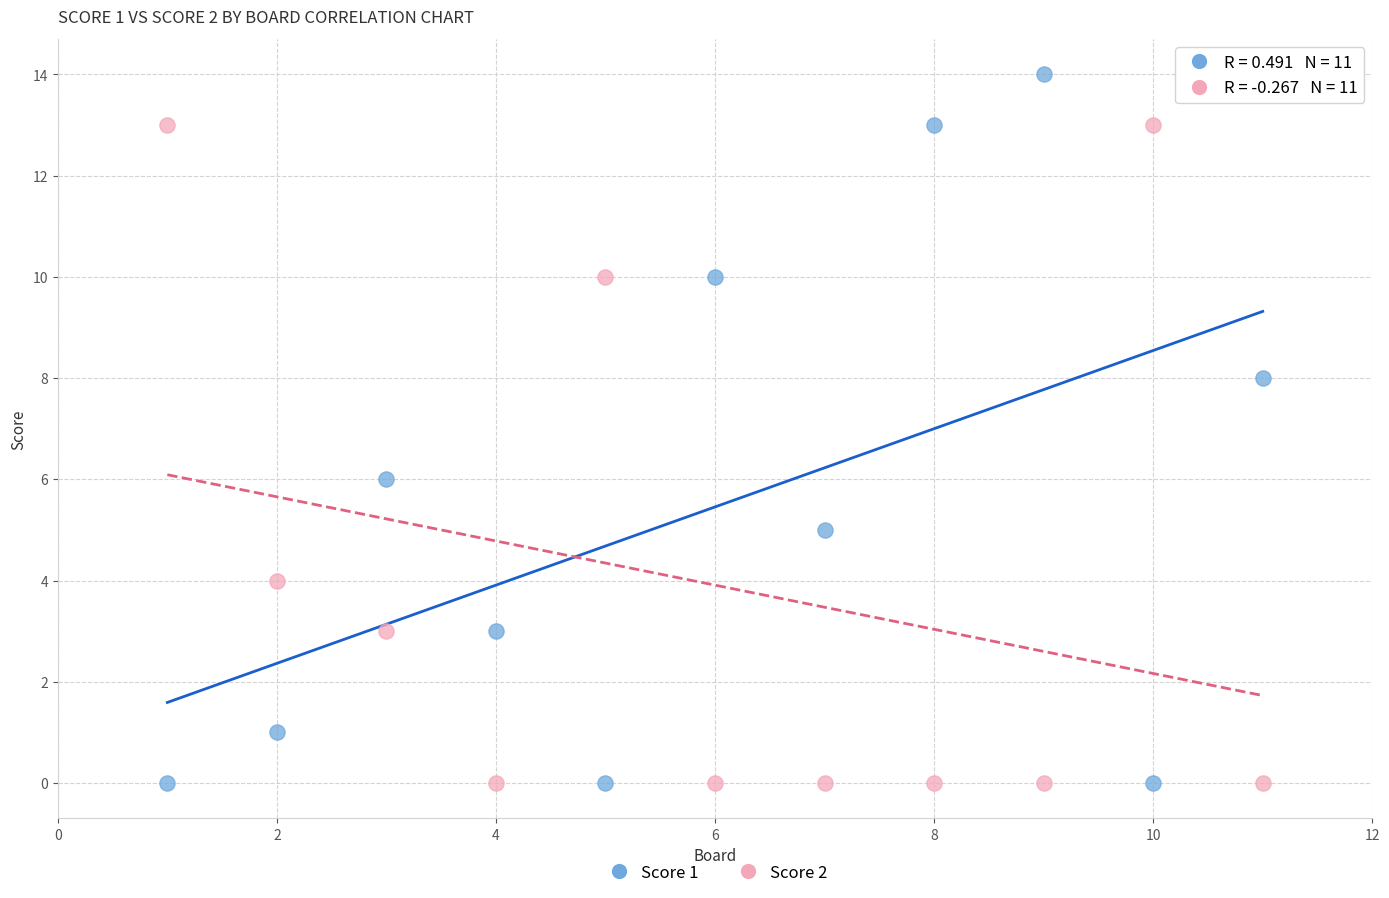

Which series contains the highest Y value?

Score 1